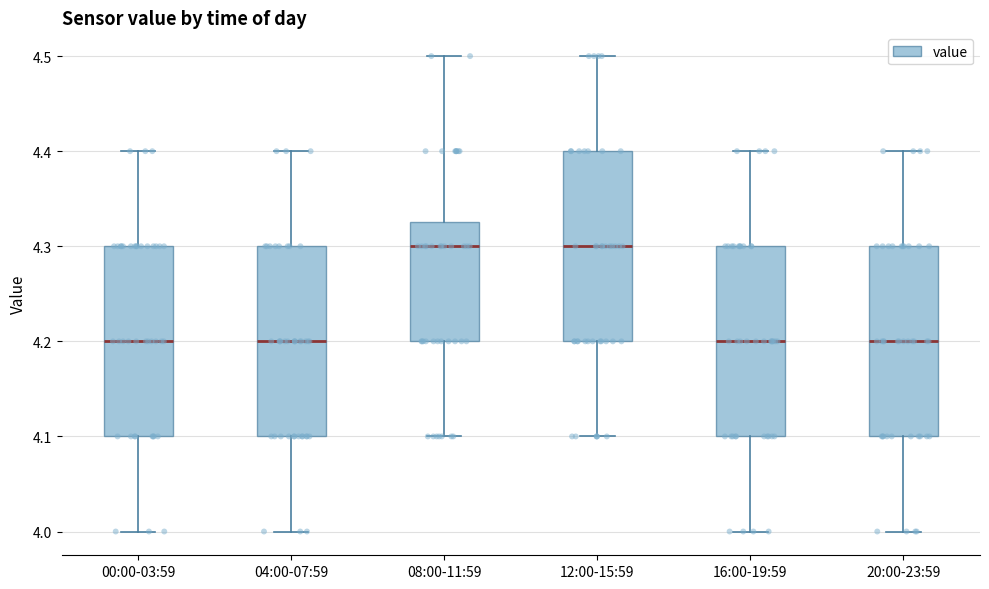

Reading left to right, read every box against the y-axis: the position of its median line, the range the box covers, and the ends of its whiskers. The values are not printed on the chart, so give them approximately, as read against the axis.

00:00-03:59: median 4.20, box 4.10 to 4.30, whiskers 4.00 to 4.40
04:00-07:59: median 4.20, box 4.10 to 4.30, whiskers 4.00 to 4.40
08:00-11:59: median 4.30, box 4.20 to 4.33, whiskers 4.10 to 4.50
12:00-15:59: median 4.30, box 4.20 to 4.40, whiskers 4.10 to 4.50
16:00-19:59: median 4.20, box 4.10 to 4.30, whiskers 4.00 to 4.40
20:00-23:59: median 4.20, box 4.10 to 4.30, whiskers 4.00 to 4.40